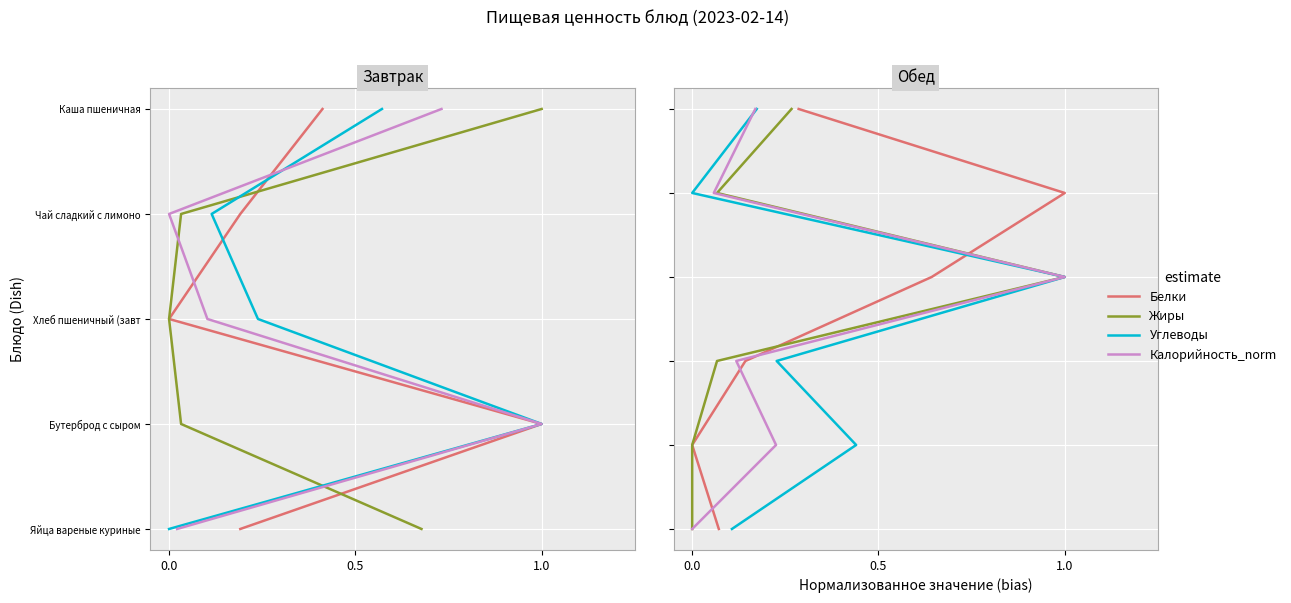

How many lines are shown in the chart?

4